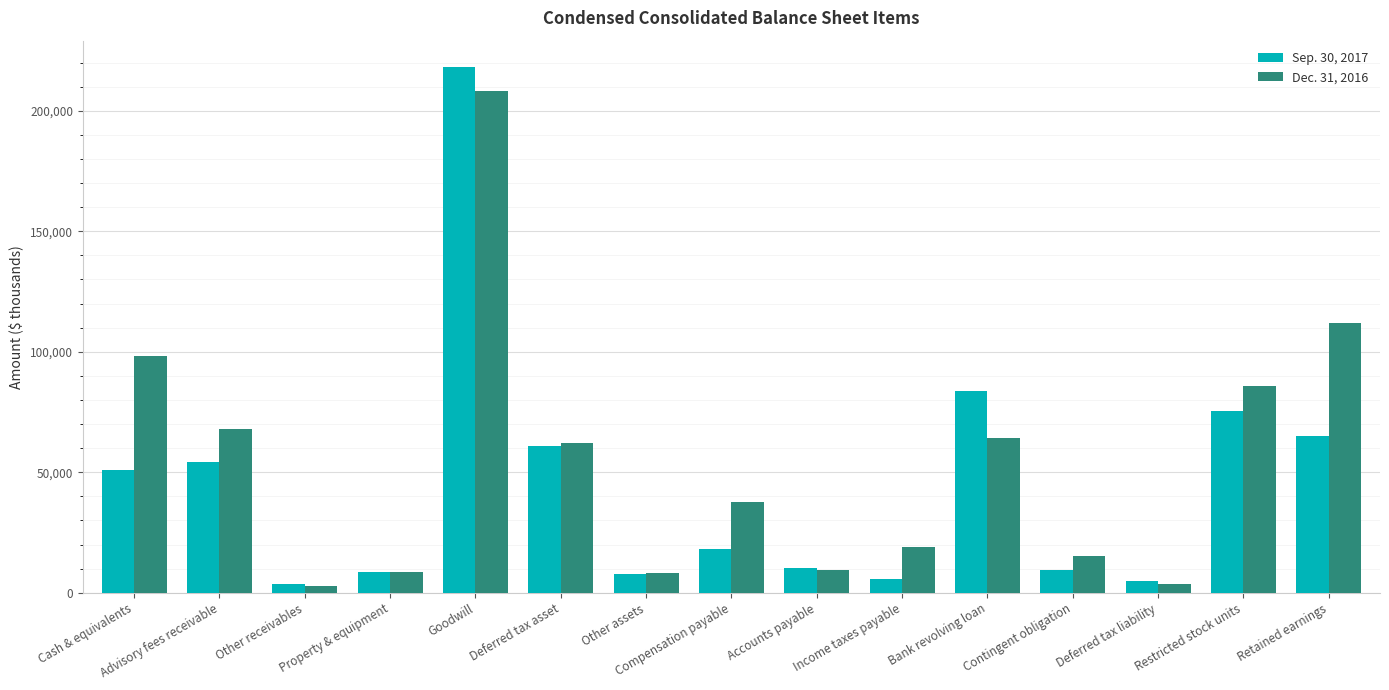

Where does the Dec. 31, 2016 series first go above 37527?

Cash & equivalents